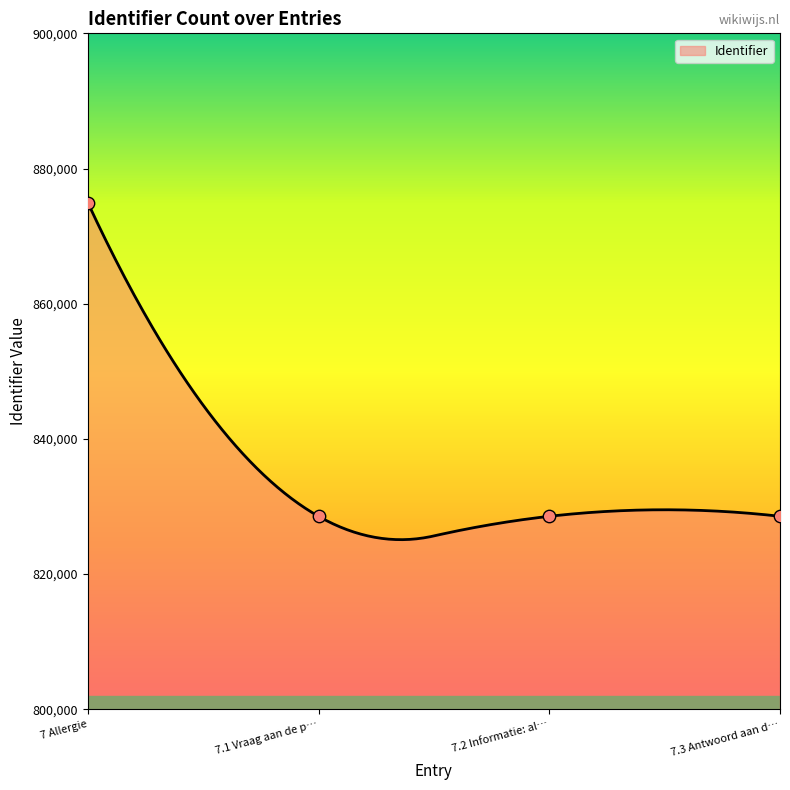

What is the lowest value of the Identifier series?

825092.7